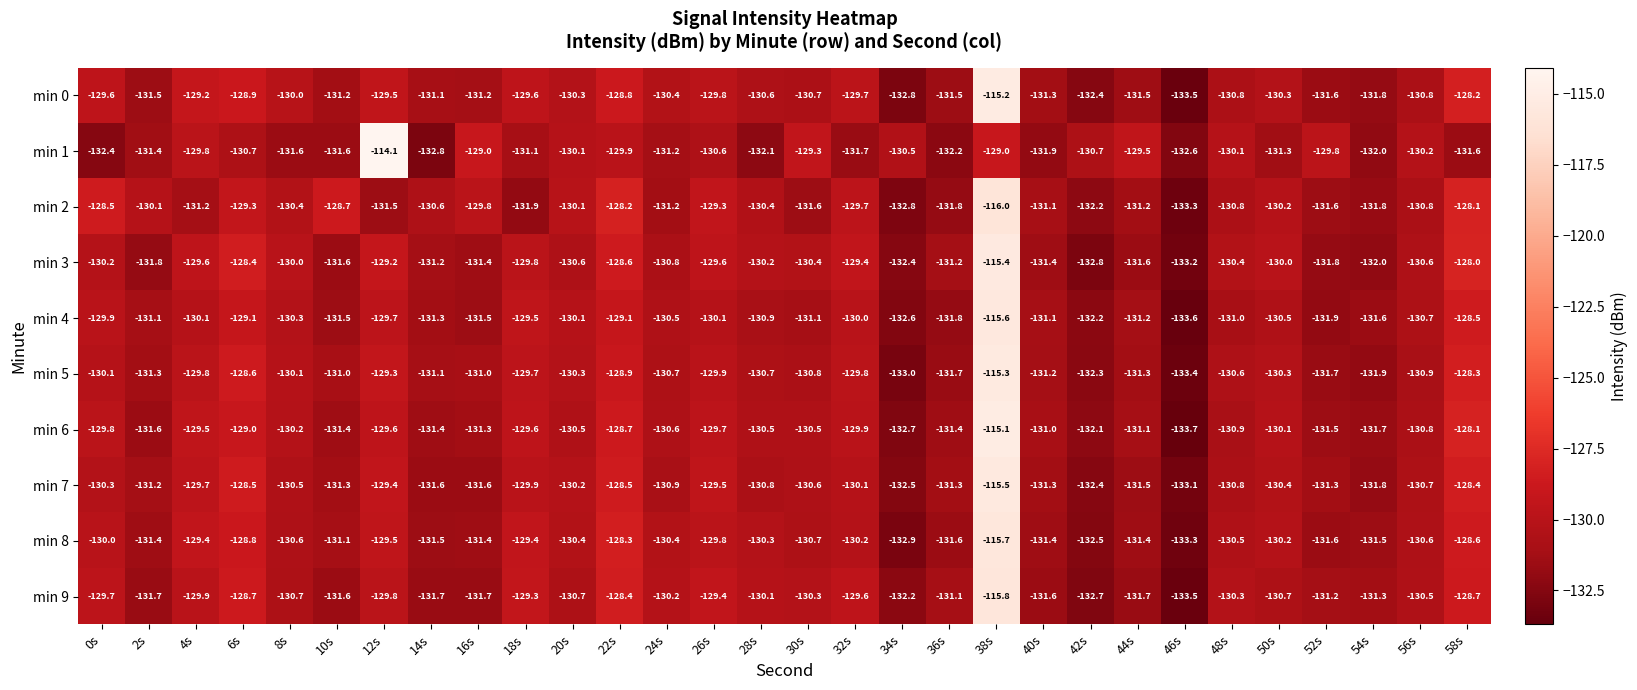

The value of min 6 at 20s is -130.5. True or false?

True